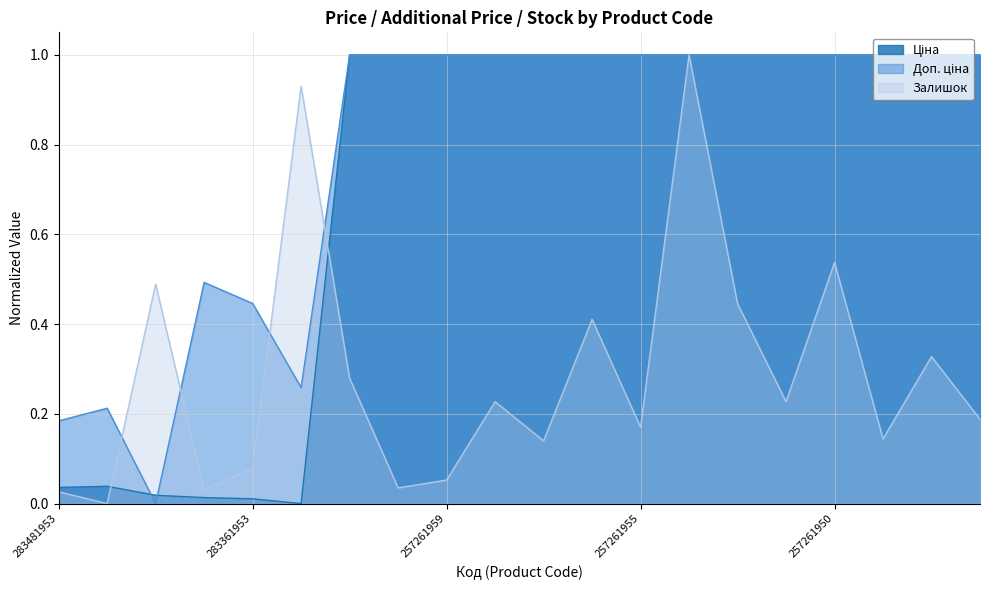

Where is Ціна nearest to the value 0?

283331953